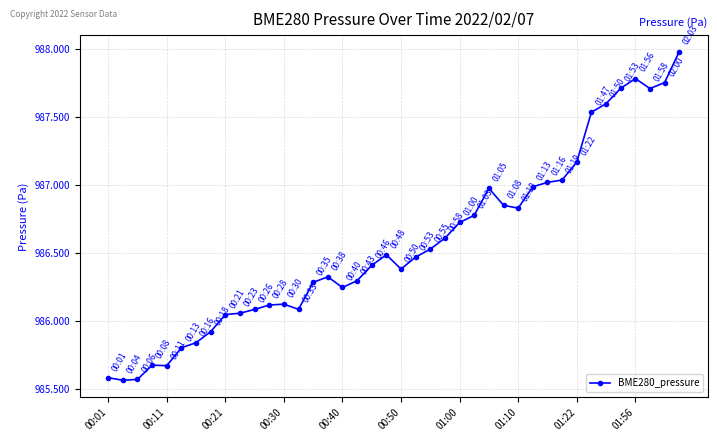

What is the value of the 35th point from the left?

987.6